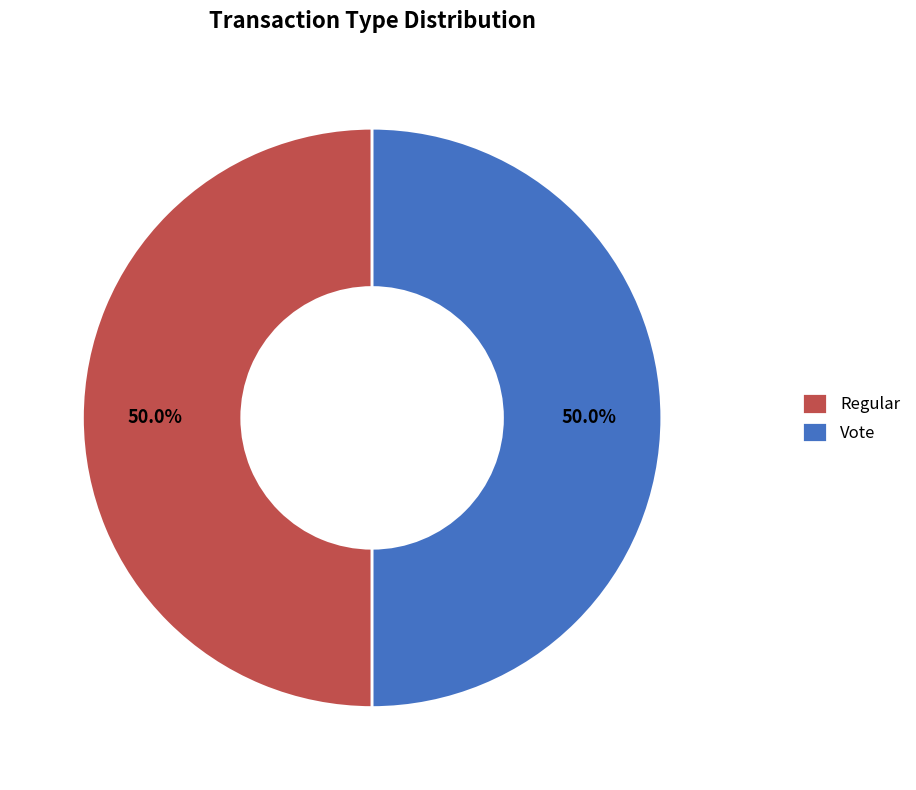

What is the ratio of the value at Regular to the value at Vote?

1.0